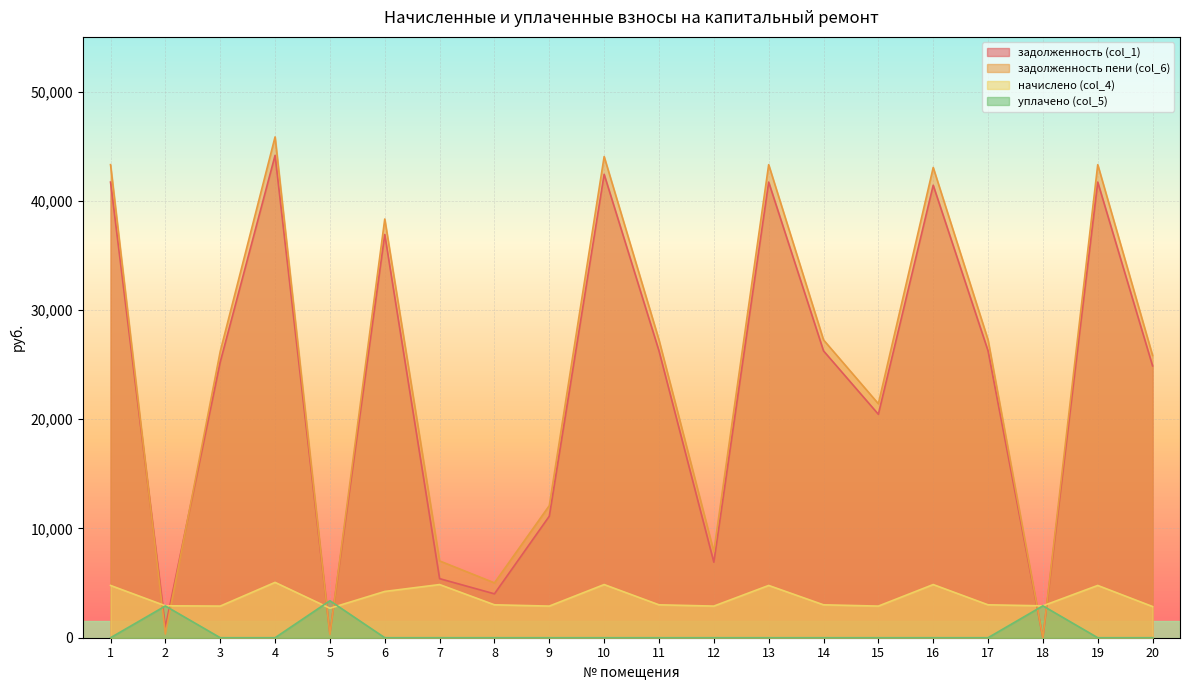

Reading left to right, transcribe all the data shown in this chart.

задолженность (col_1): 41708.3	973.9	25239.2	44155.6	380.0	36915.4	5408.0	4017.0	11124.2	42421.9	26258.9	6914.2	41708.3	26258.9	20453.4	41421.9	26258.9	0.0	41708.3	24882.2
задолженность пени (col_6): 43303.4	342.8	26204.4	45844.3	299.6	38327.2	7030.4	5021.2	12089.5	44044.3	27263.2	7879.4	43303.4	27263.2	21418.7	43044.3	27263.2	0.0	43303.4	25833.8
начислено (col_4): 4785.3	2925.0	2895.8	5066.1	2696.8	4235.4	4867.2	3012.8	2895.8	4867.2	3012.8	2895.8	4785.3	3012.8	2895.8	4867.2	3012.8	2919.2	4785.3	2854.8
уплачено (col_5): 0.0	2907.2	0.0	0.0	3385.3	0.0	0.0	0.0	0.0	0.0	0.0	0.0	0.0	0.0	0.0	0.0	0.0	2919.2	0.0	0.0